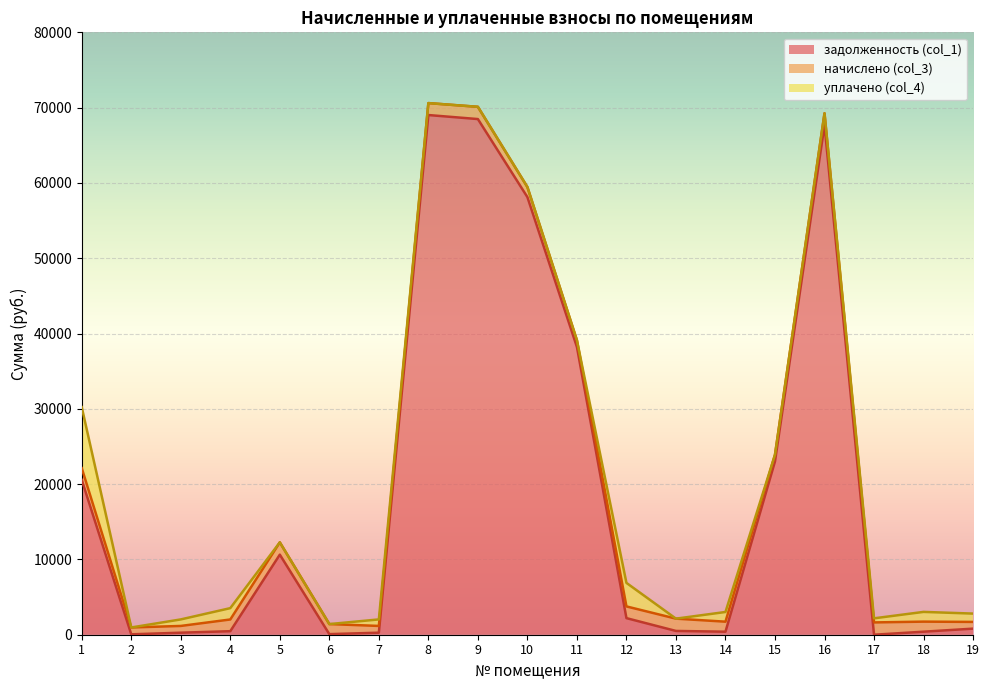

How many intersections are there between начислено (col_3) and задолженность (col_1)?

7